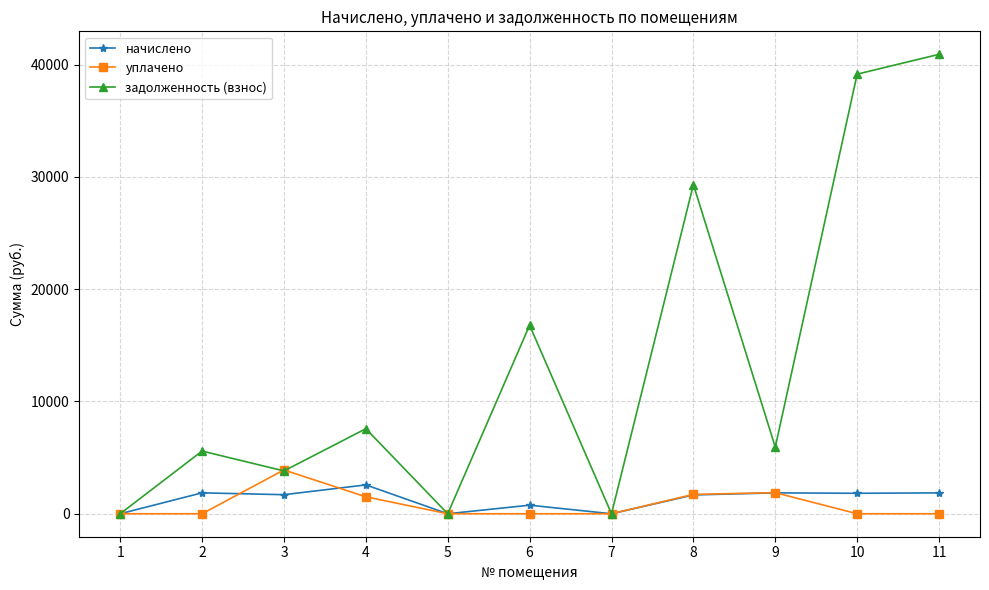

What is the maximum value shown in the chart?

40921.0